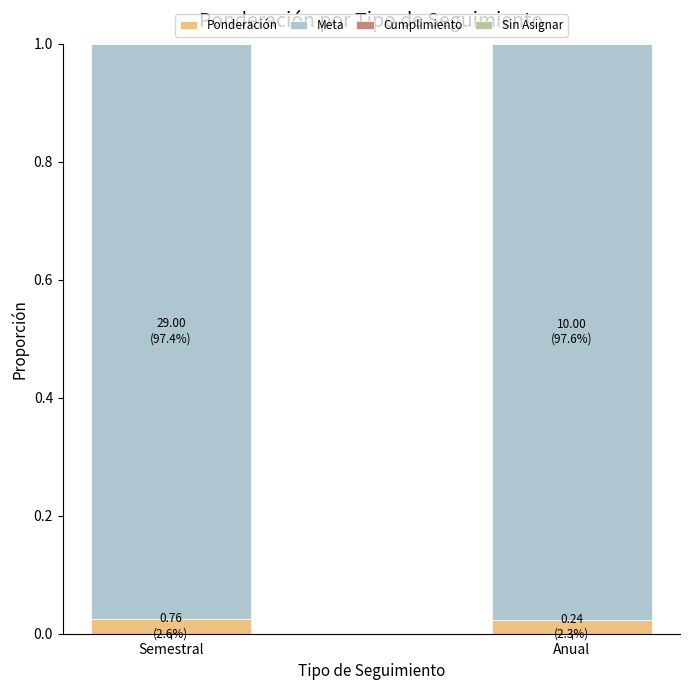

The Ponderación series shows 0.0 at Anual. True or false?

True